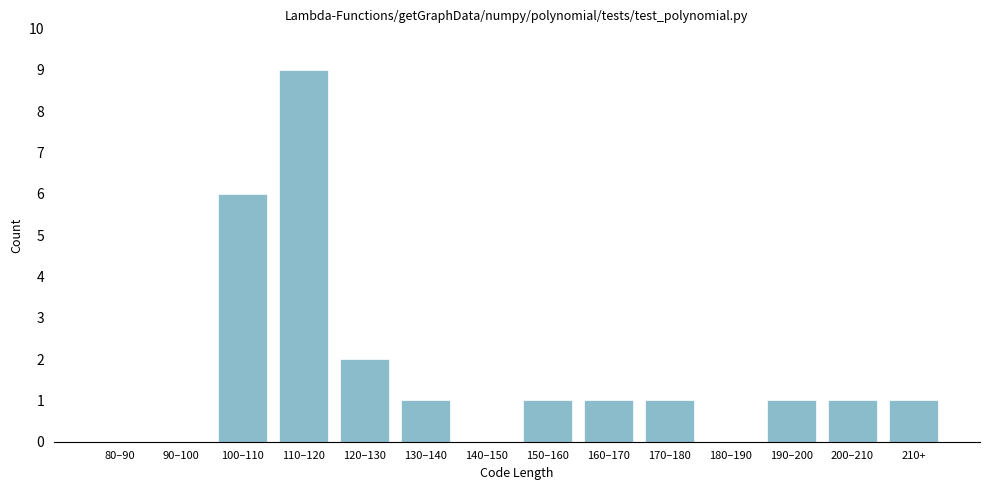

Reading left to right, list all the values displayed in this chart.

80–90=0	90–100=0	100–110=6	110–120=9	120–130=2	130–140=1	140–150=0	150–160=1	160–170=1	170–180=1	180–190=0	190–200=1	200–210=1	210+=1